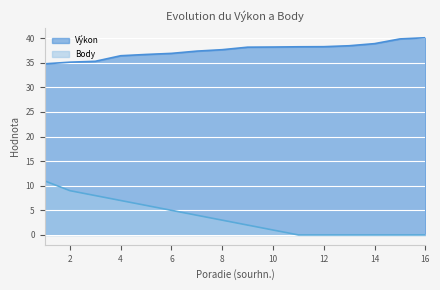

Which category has the highest value in the Výkon series?

16